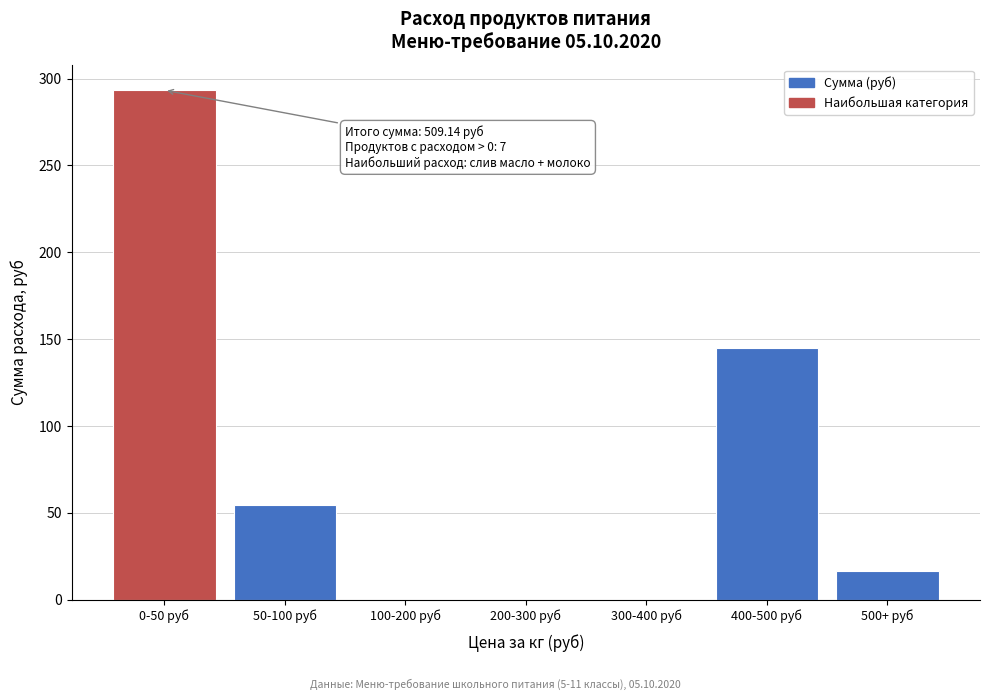

Reading right to left, list all the values displayed in this chart.

500+ руб=16.5	400-500 руб=144.8	300-400 руб=0.0	200-300 руб=0.0	100-200 руб=0.0	50-100 руб=54.5	0-50 руб=293.4